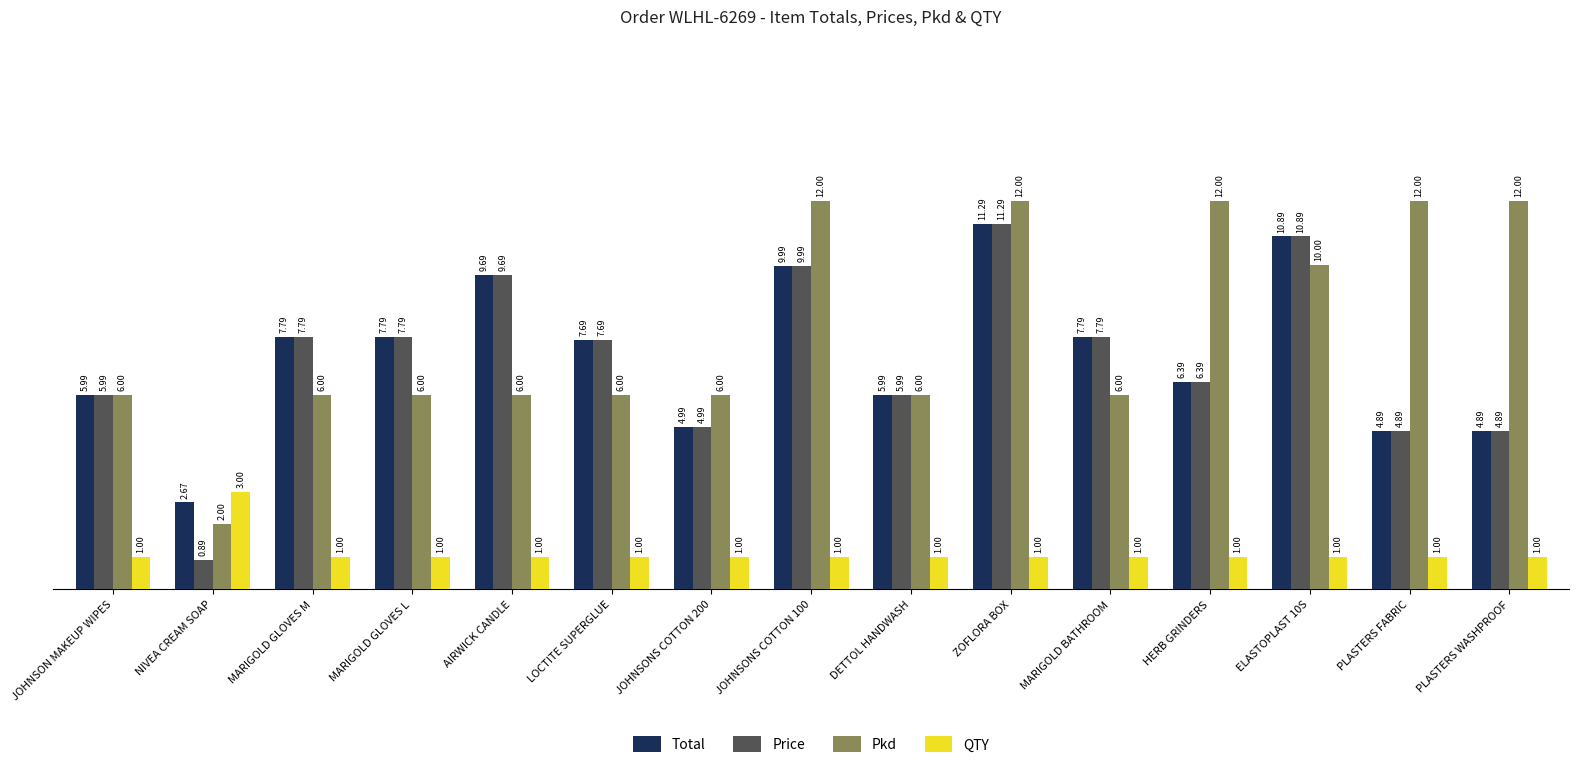

What position from the right is JOHNSONS COTTON 200?

9